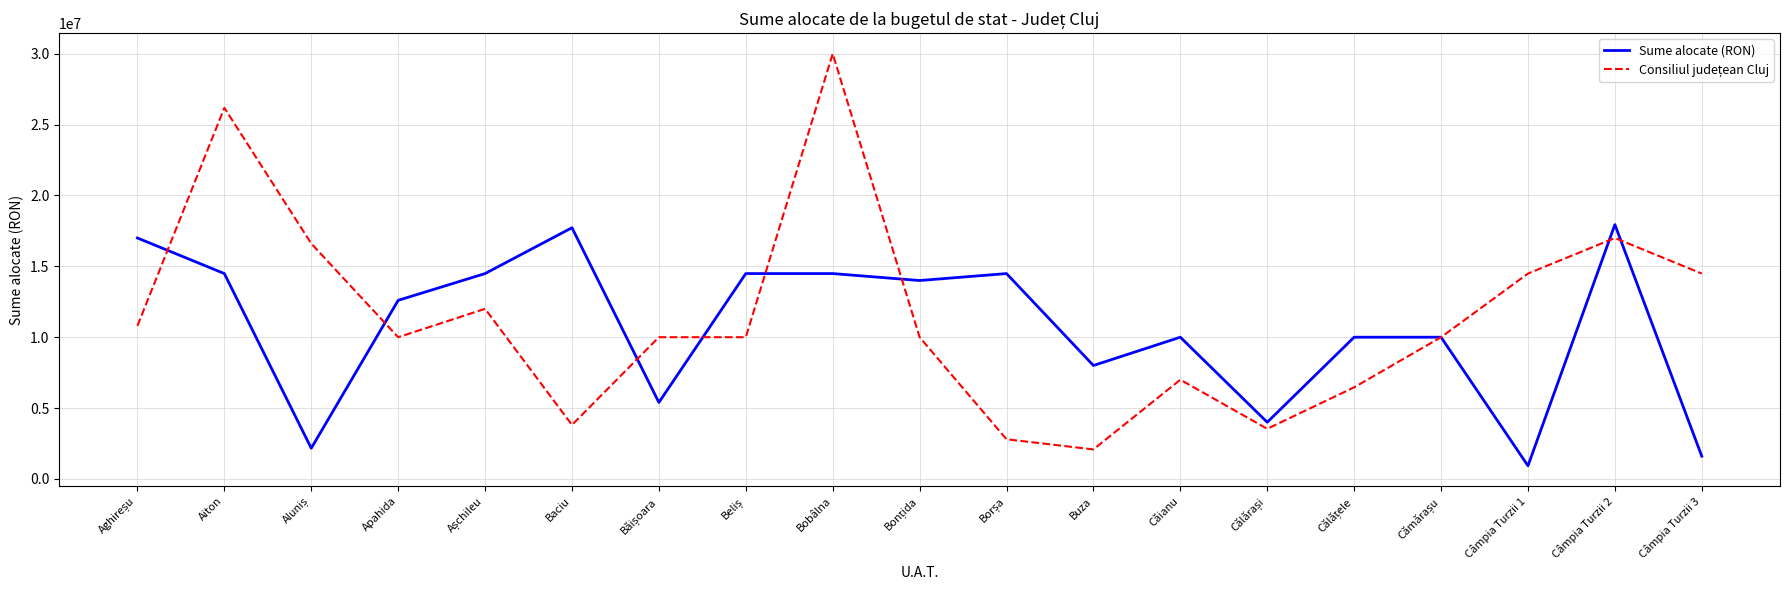

What is the greatest value displayed?

30000000.0